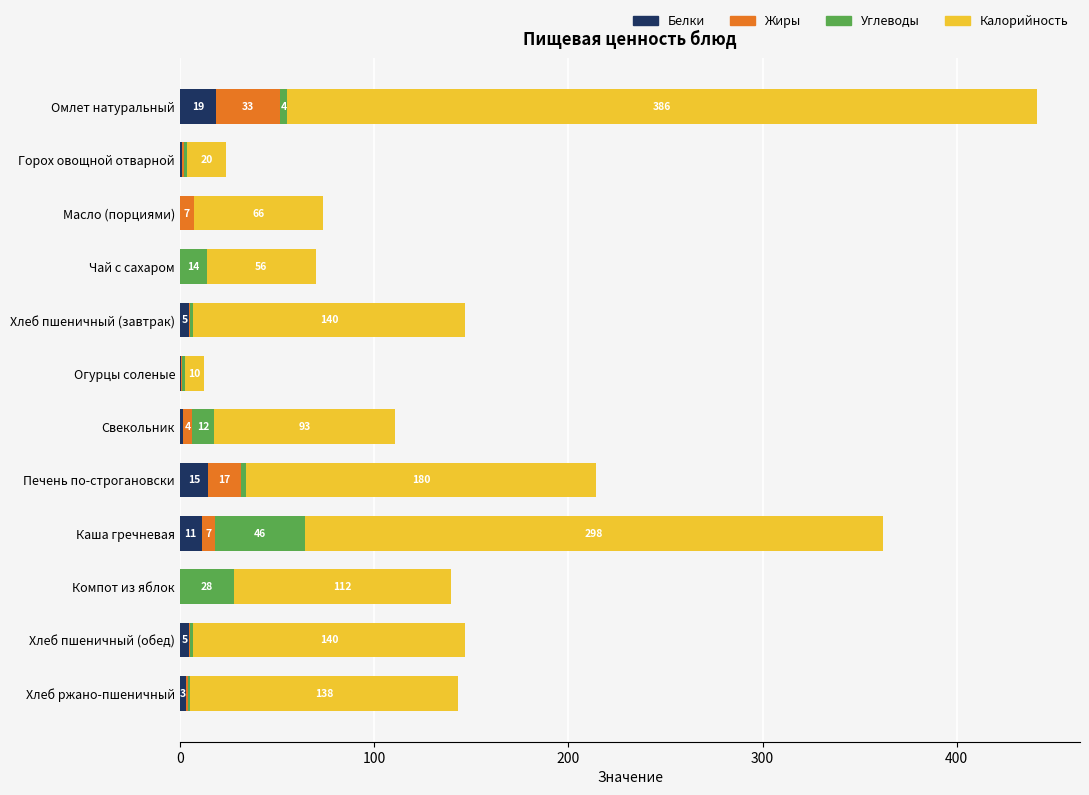

At which category is the sum across all series the highest?

Омлет натуральный